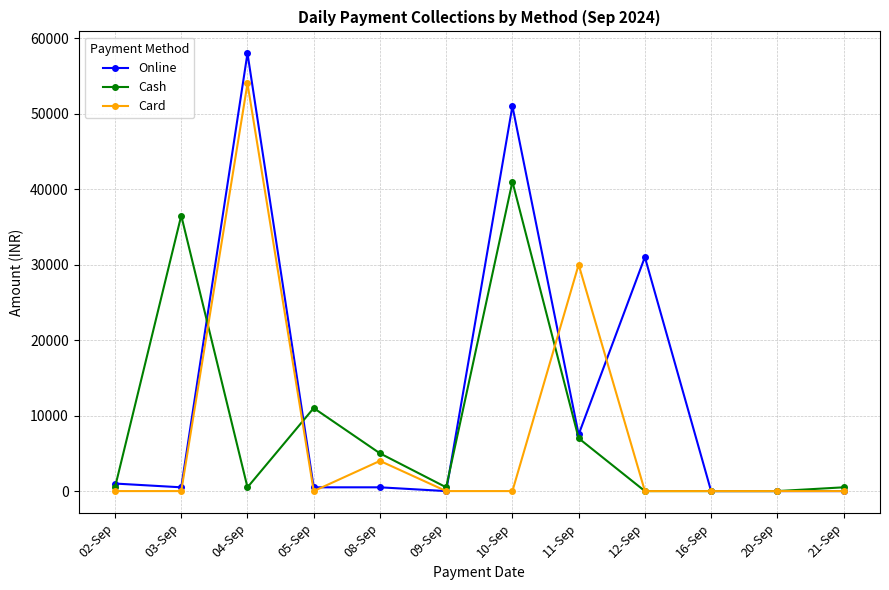

Reading left to right, transcribe all the data shown in this chart.

Online: 02-Sep=1000	03-Sep=500	04-Sep=58000	05-Sep=500	08-Sep=500	09-Sep=0	10-Sep=51000	11-Sep=7500	12-Sep=31000	16-Sep=0	20-Sep=0	21-Sep=0
Cash: 02-Sep=500	03-Sep=36500	04-Sep=500	05-Sep=11000	08-Sep=5000	09-Sep=500	10-Sep=41000	11-Sep=7000	12-Sep=0	16-Sep=0	20-Sep=0	21-Sep=500
Card: 02-Sep=0	03-Sep=0	04-Sep=54000	05-Sep=0	08-Sep=4000	09-Sep=0	10-Sep=0	11-Sep=30000	12-Sep=0	16-Sep=0	20-Sep=0	21-Sep=0